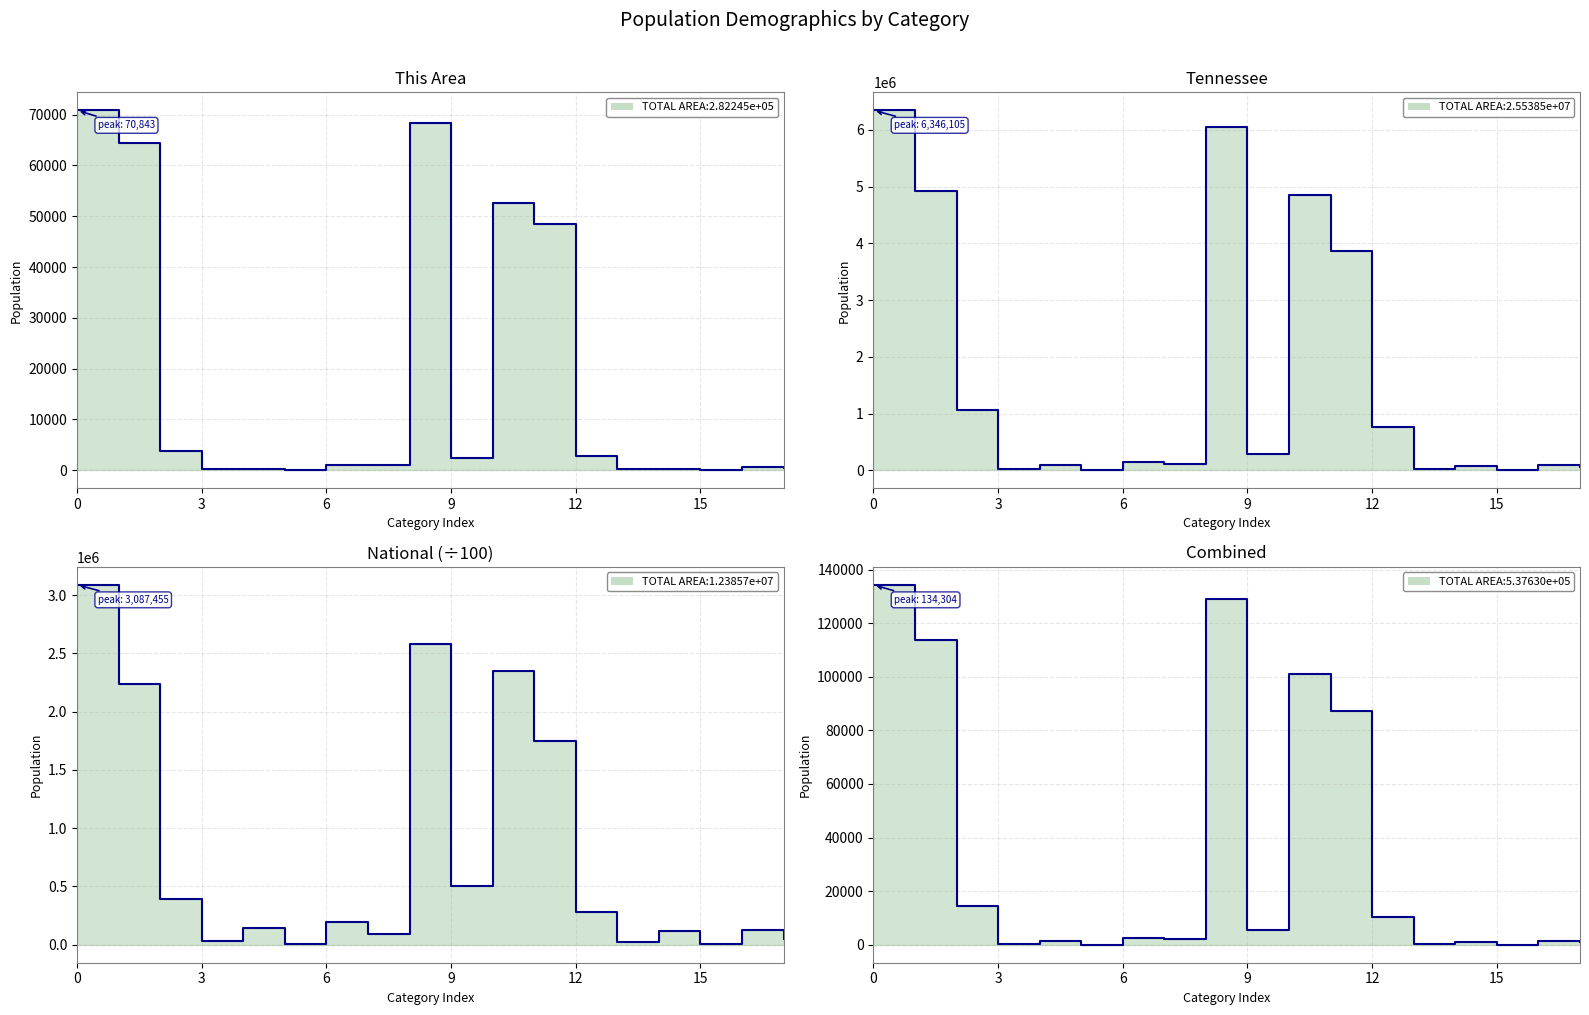

What is the sum of all National (scaled) values?

13953647.6